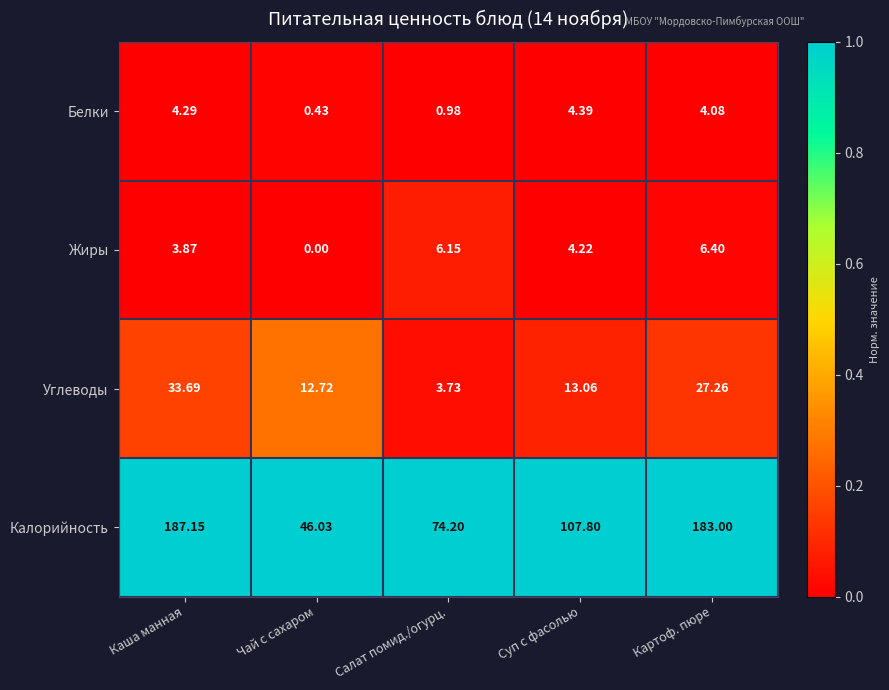

Where does the Белки series first go above 4?

Каша манная